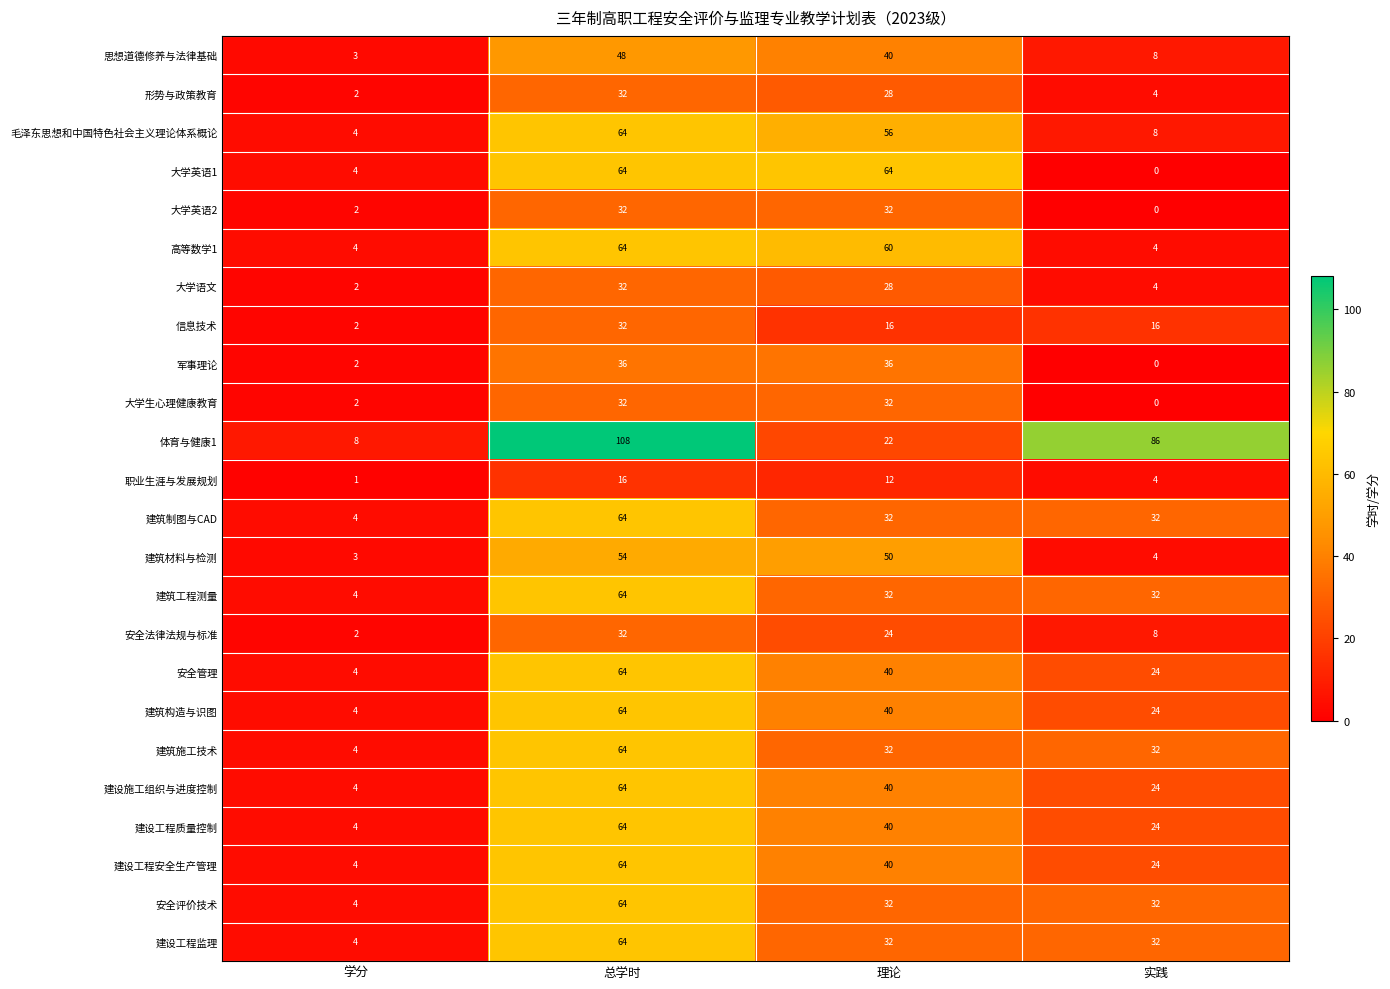

What is the difference between the 安全管理 values at 实践 and 总学时?

40